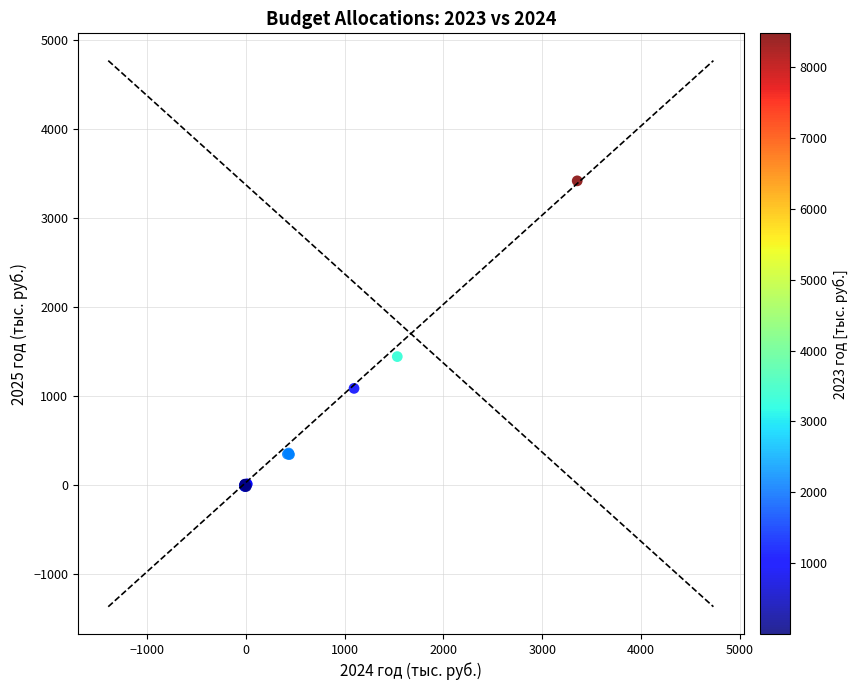

What Y value in the scatter plot is closest to 1700?

1443.3